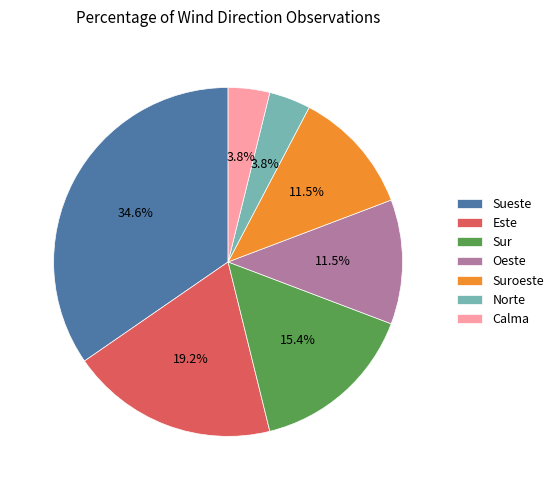

How much of the chart is everything except Sur?

84.6%